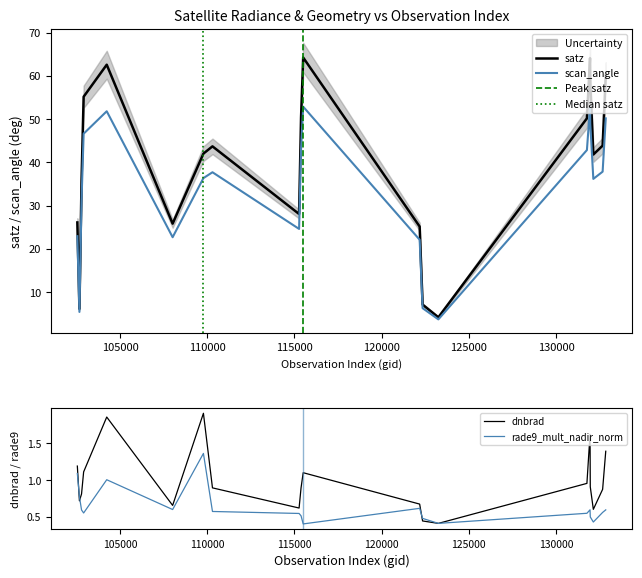

Which series ends up on top after the final intersection of rade9_mult_nadir_norm and dnbrad?

dnbrad